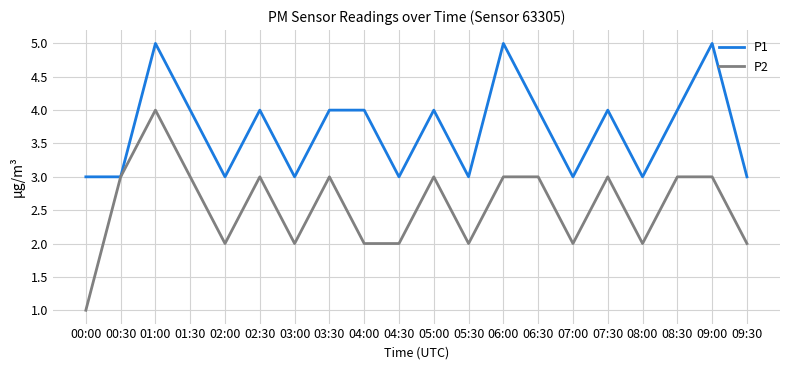

Which series has the widest spread of values?

P2